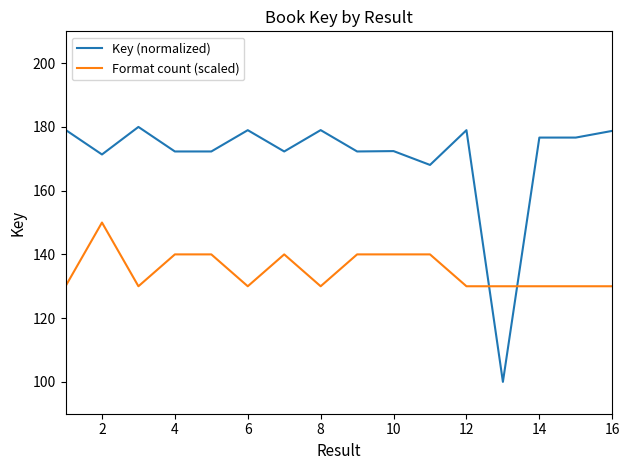

Which series has the largest range (max minus min)?

Key (normalized)